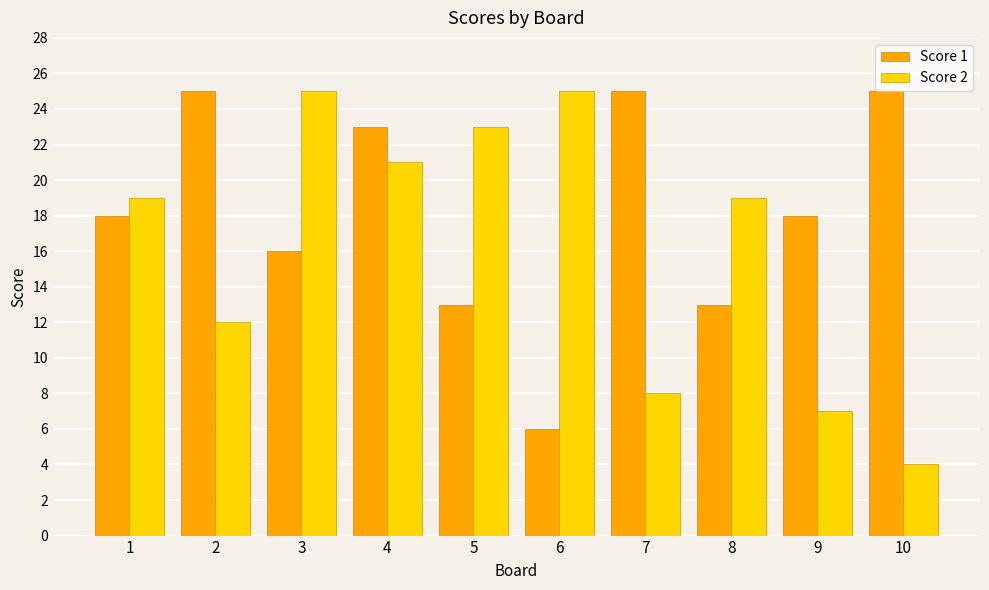

What is the sum of all Score 2 values?

163